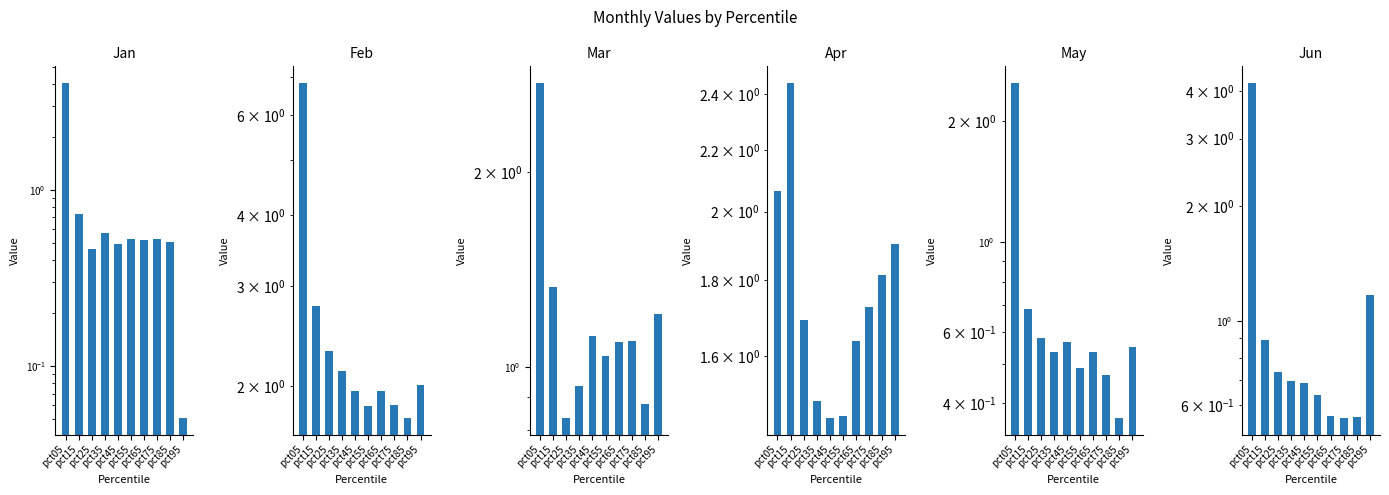

Which series has the largest total across all categories?

Feb